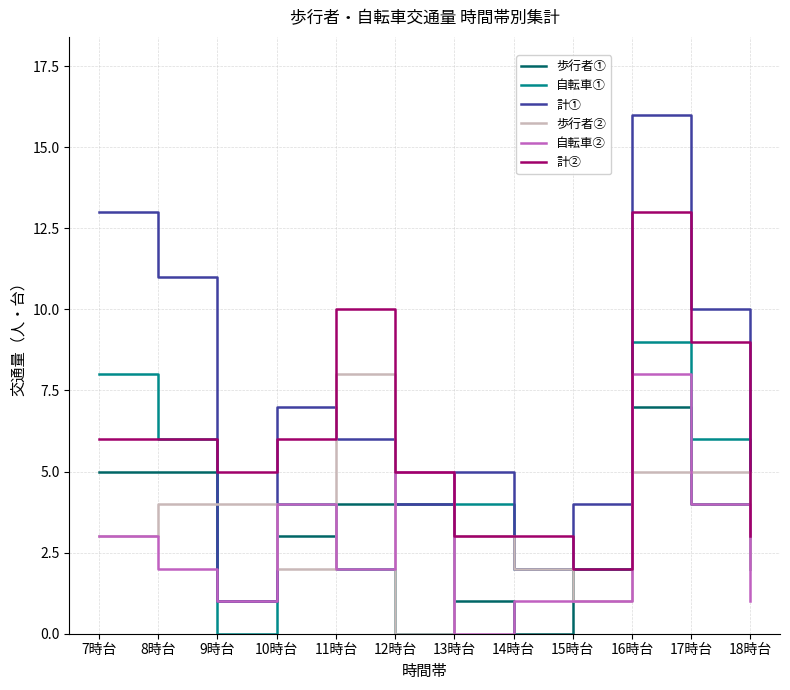

The 自転車① series shows 2 at 11時台. True or false?

True